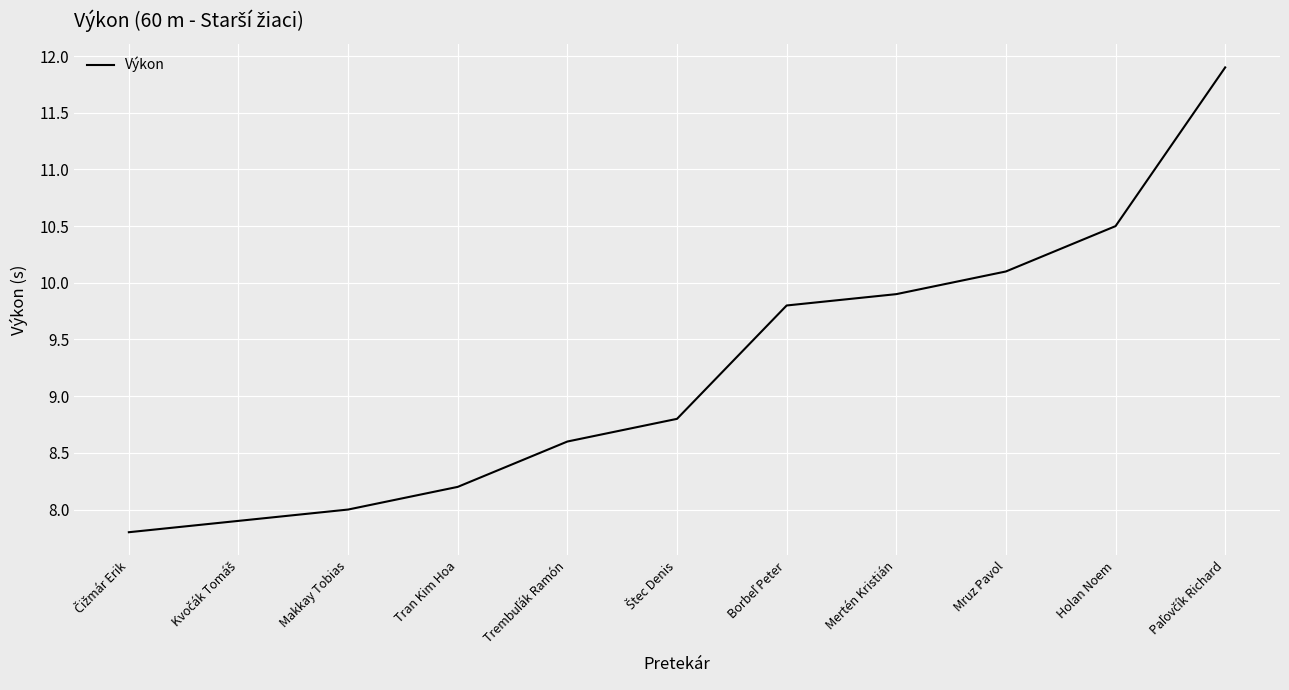

Approximately how many times larger is the value at Mertén Kristián compared to Tran Kim Hoa?

1.2